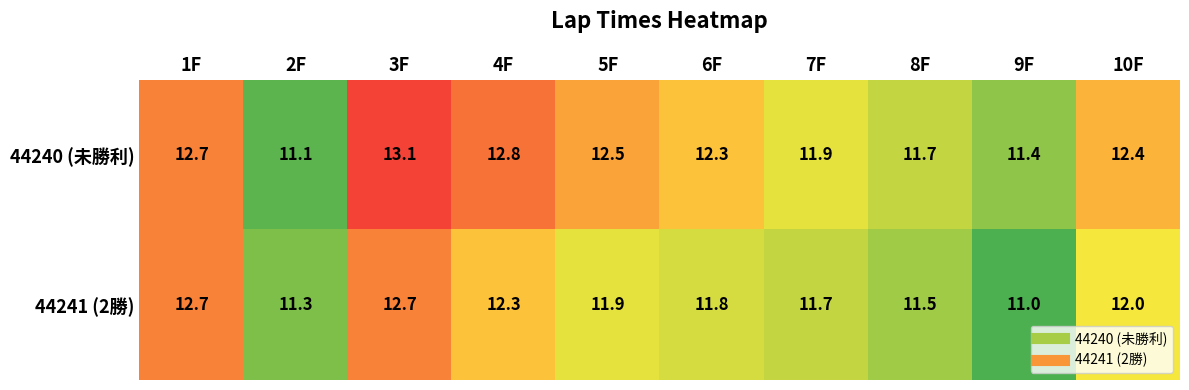

The value of 44241 (2勝) at 5F is 11.9. True or false?

True